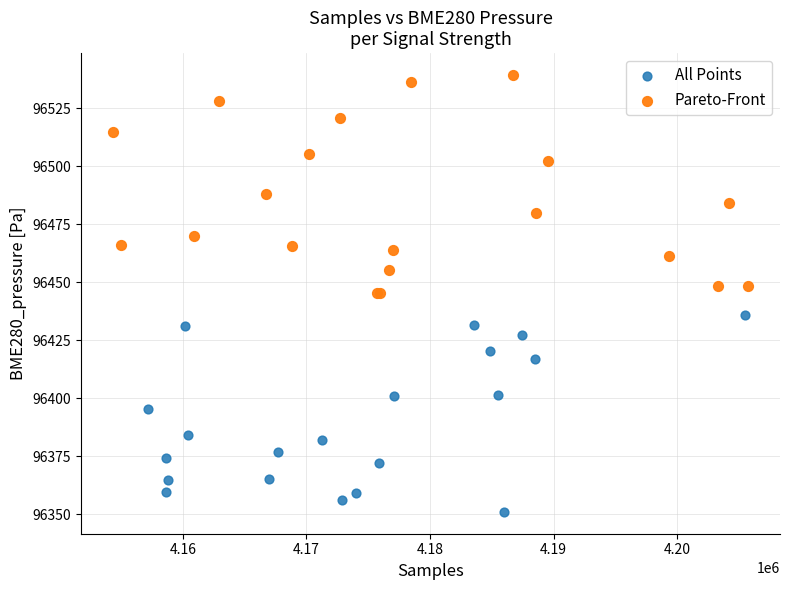

Which series contains the lowest Y value?

All Points